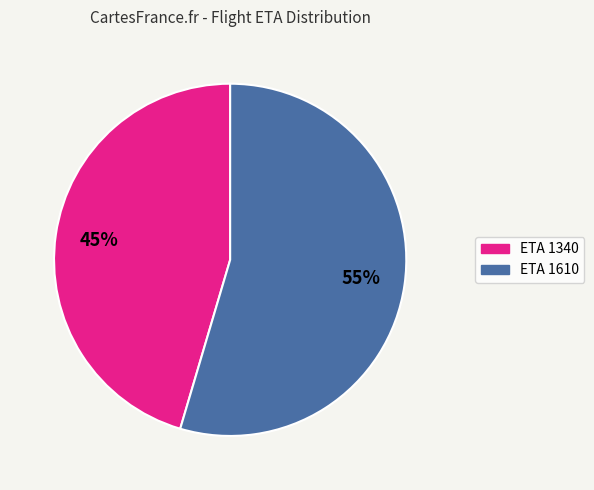

Does any single category account for the majority?

Yes